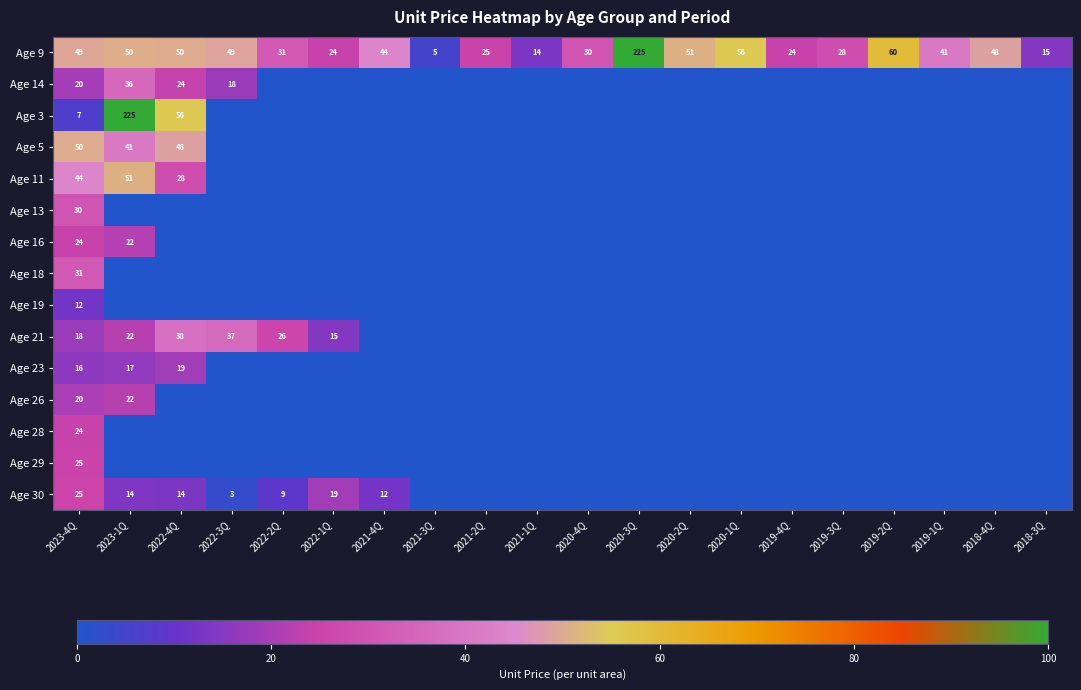

Rank the categories by Age 11 value from lowest to highest.

2022-3Q, 2022-2Q, 2022-1Q, 2021-4Q, 2021-3Q, 2021-2Q, 2021-1Q, 2020-4Q, 2020-3Q, 2020-2Q, 2020-1Q, 2019-4Q, 2019-3Q, 2019-2Q, 2019-1Q, 2018-4Q, 2018-3Q, 2022-4Q, 2023-4Q, 2023-1Q